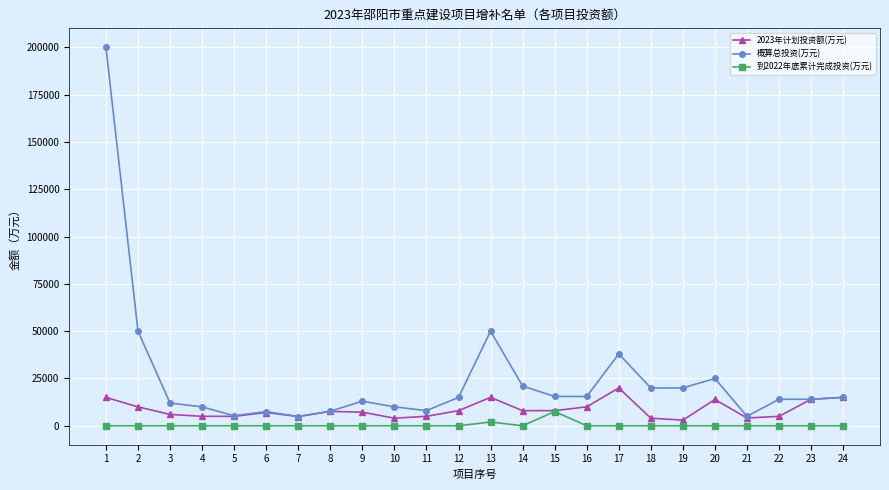

What is the value of the 2023年计划投资额(万元) point at the 9th from the left?

7200